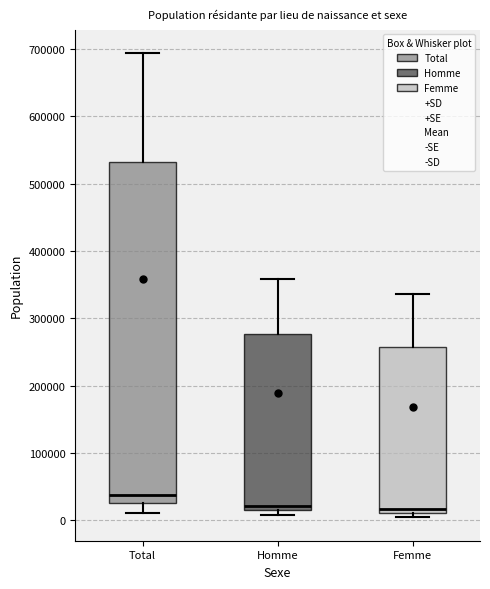

Which box has the highest median line?

Total